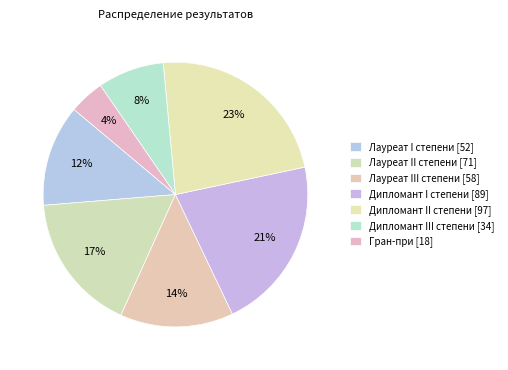

How many slices are in this pie chart?

7